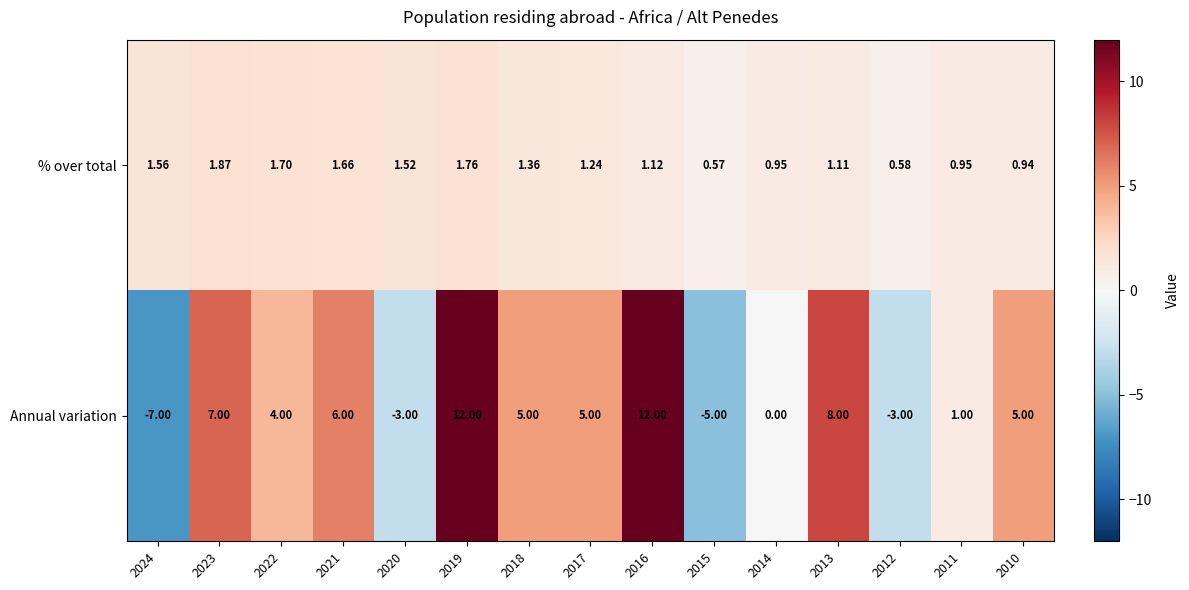

Which series has the largest range (max minus min)?

Annual variation